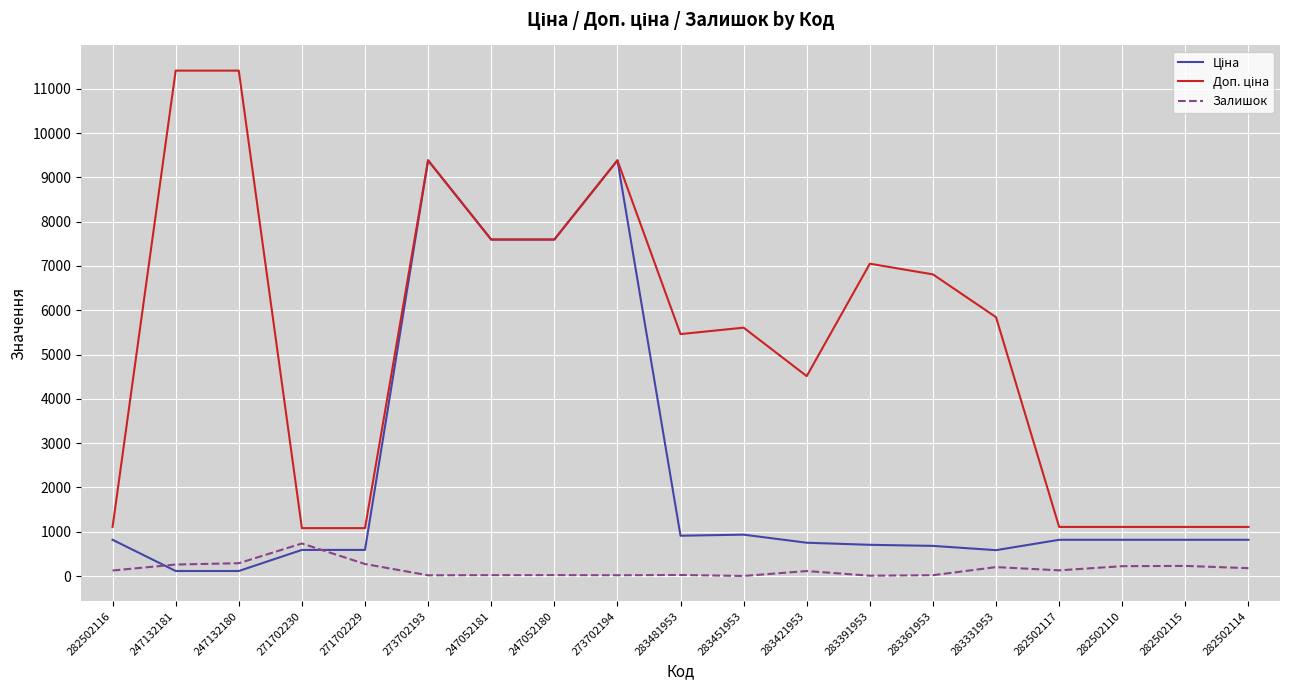

What is the difference between the highest and lowest values at 271702229?

809.7